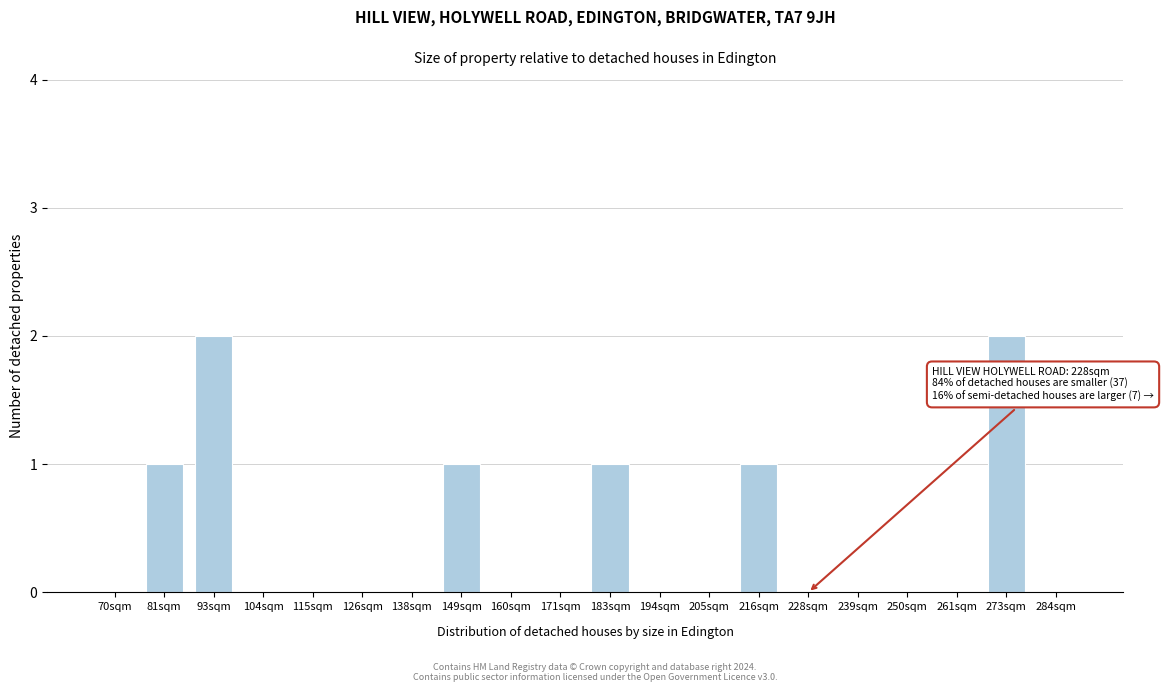

Reading left to right, transcribe all the data shown in this chart.

70sqm=0	81sqm=1	93sqm=2	104sqm=0	115sqm=0	126sqm=0	138sqm=0	149sqm=1	160sqm=0	171sqm=0	183sqm=1	194sqm=0	205sqm=0	216sqm=1	228sqm=0	239sqm=0	250sqm=0	261sqm=0	273sqm=2	284sqm=0